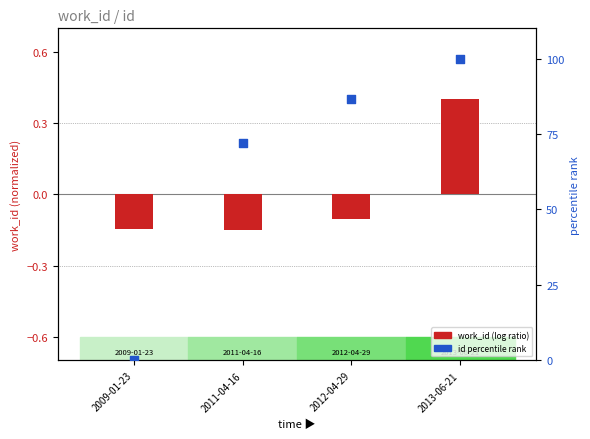

What is the total value across all series at 2011-04-16?

72.0